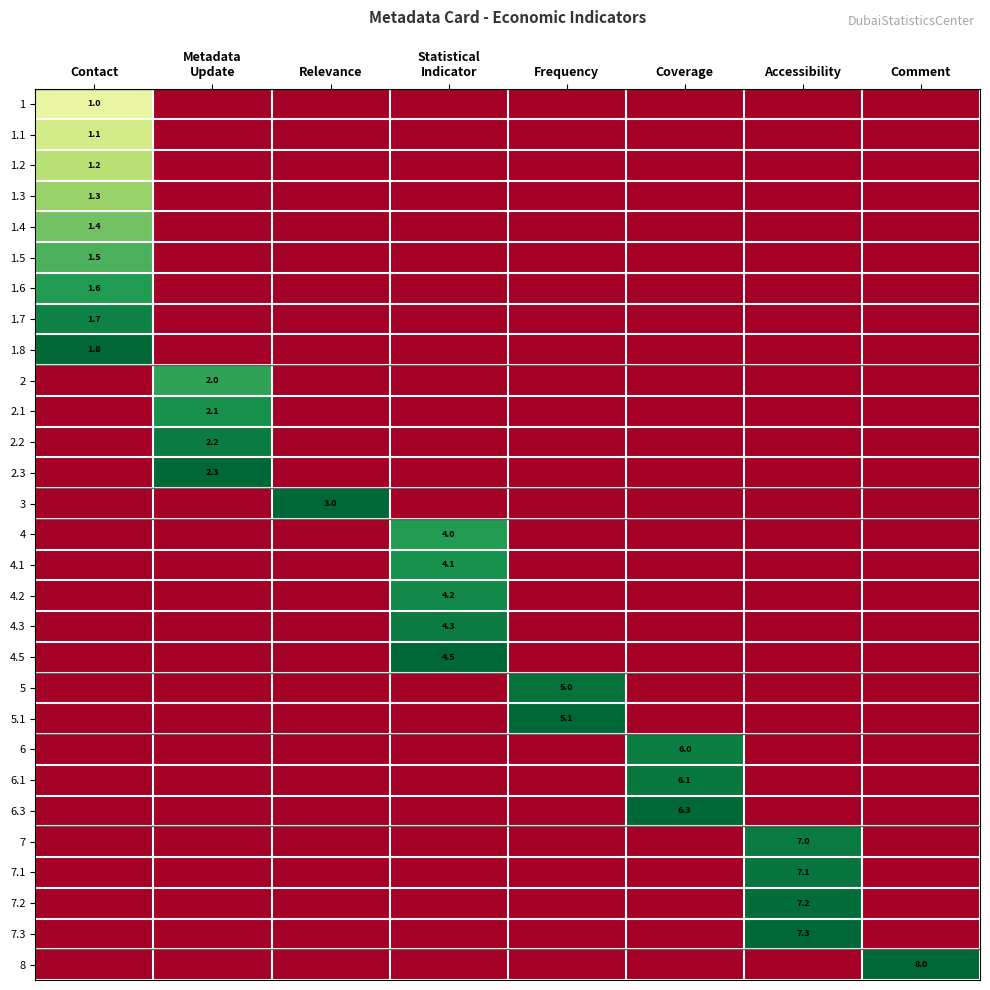

Is it true that 7.3 equals 11.1 at Accessibility?

False